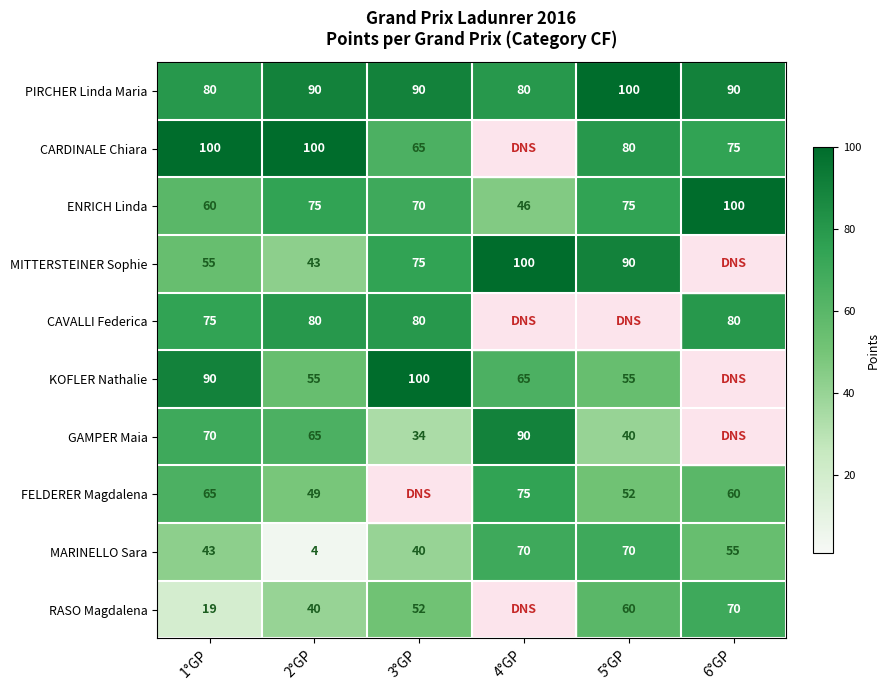

Which category has the highest value in the ENRICH Linda series?

6°GP